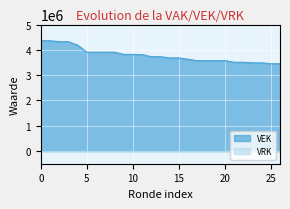

Which series has the largest total across all categories?

VEK